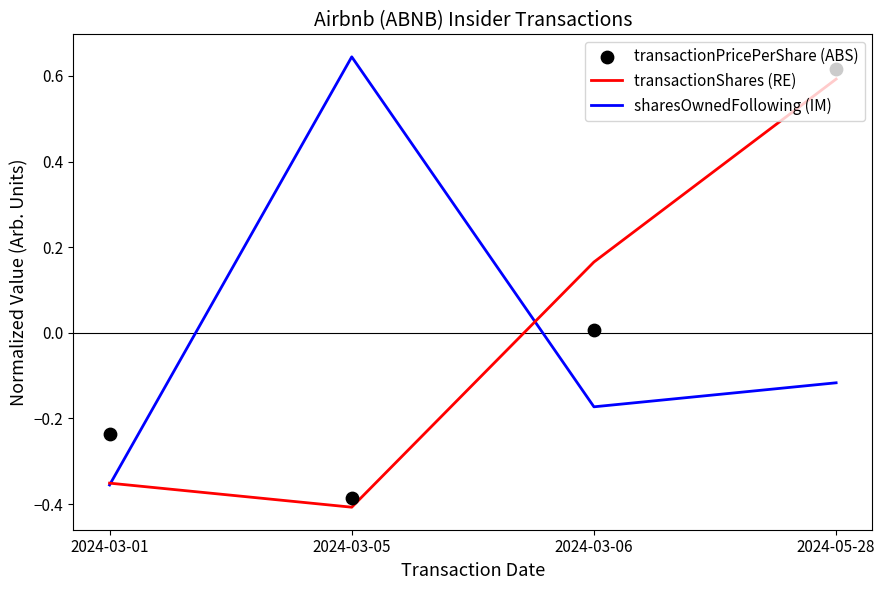

What are all the series names shown in the legend?

transactionShares (RE), sharesOwnedFollowing (IM), transactionPricePerShare (ABS)